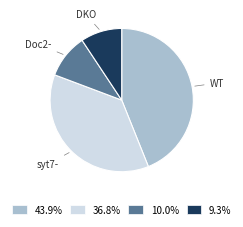

Does syt7- represent more than half of the total?

No